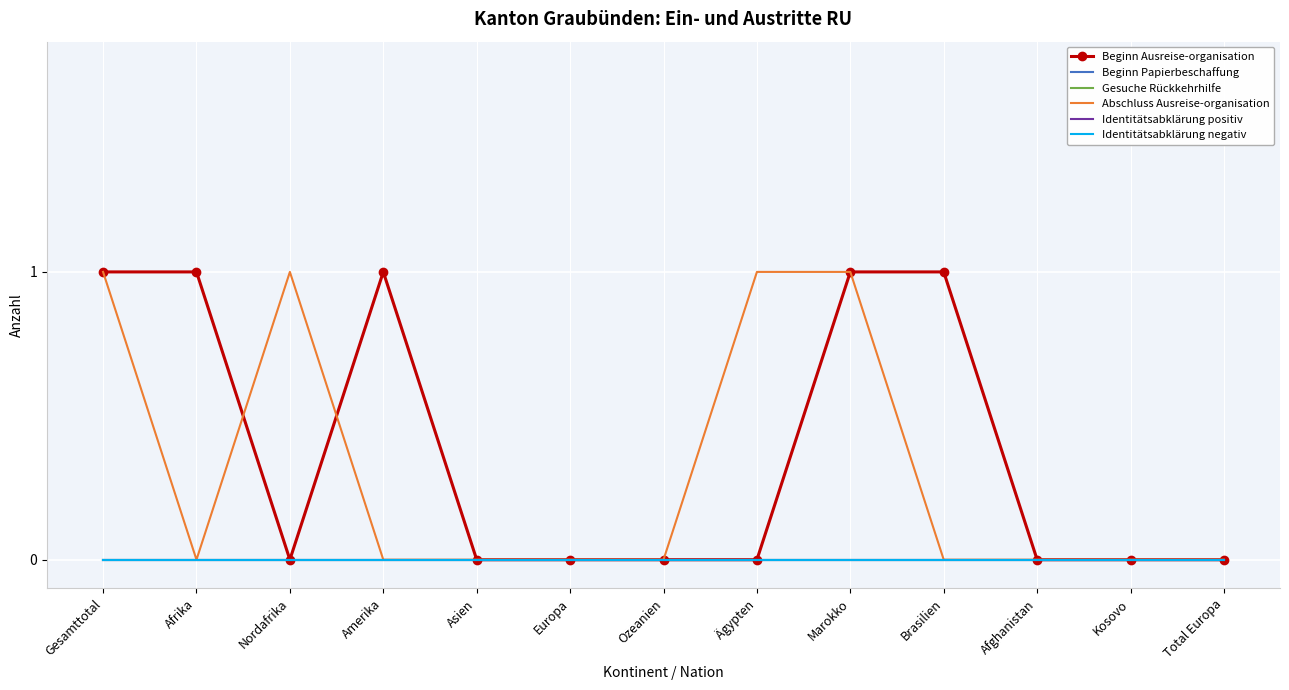

What position from the left is Afghanistan?

11